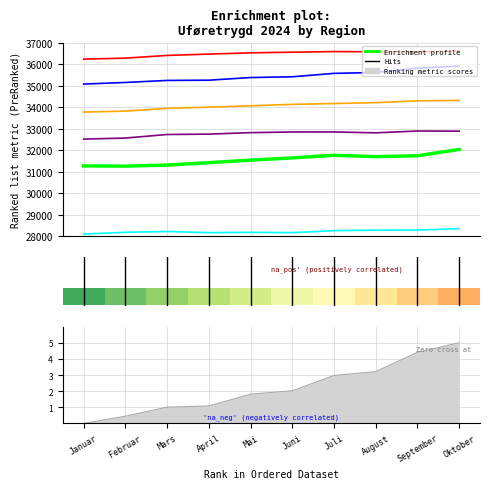

Where is 50 Trøndelag nearest to the value 34036?

4